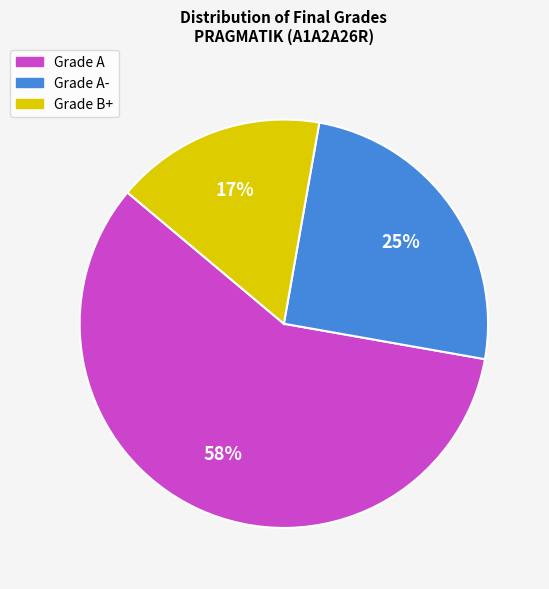

To the nearest percent, what is the average slice percentage?

33%